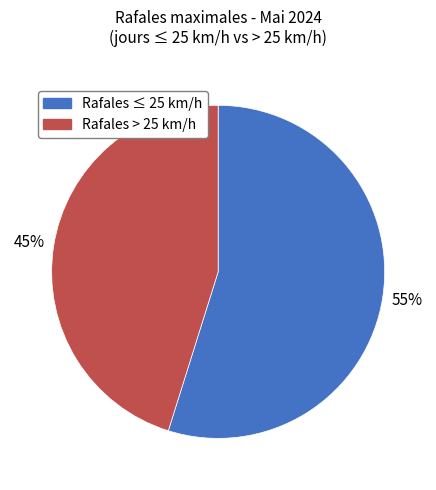

Is there any slice that represents more than half of the pie?

Yes